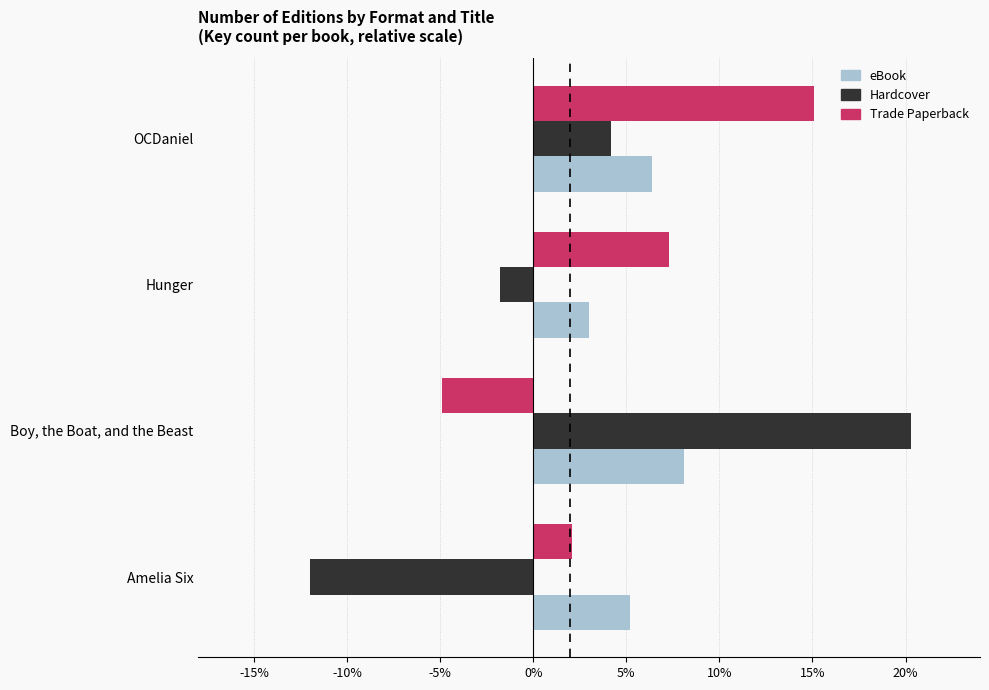

The value of eBook at Boy, the Boat, and the Beast is 3.9. True or false?

False